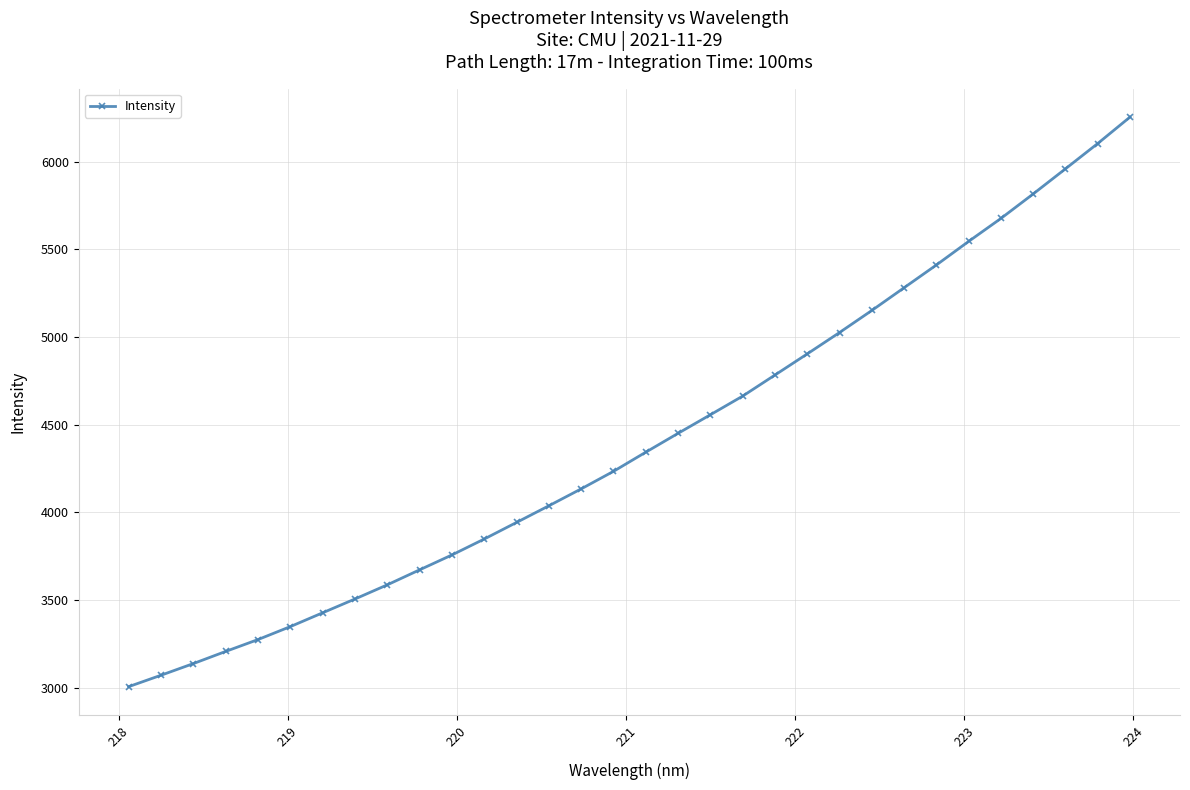

What is the smallest value displayed?

3007.3